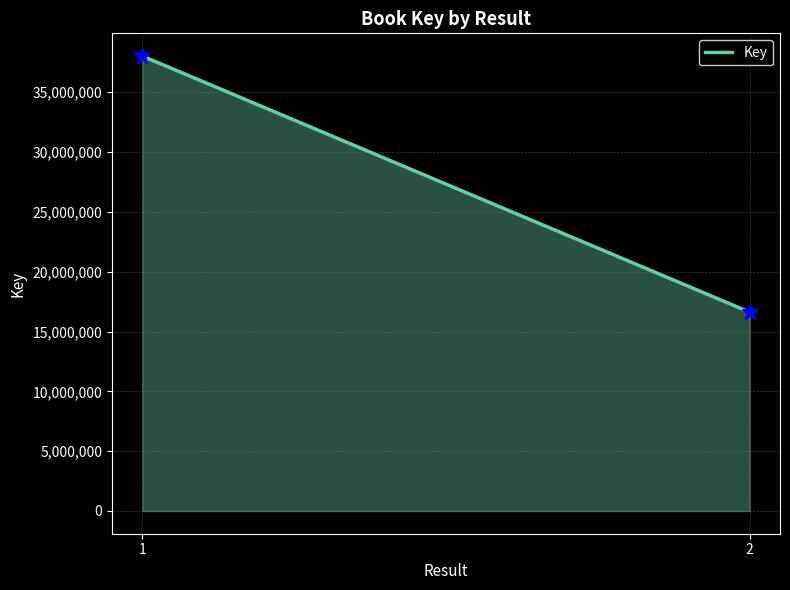

Reading right to left, list all the values displayed in this chart.

16621883	38023032